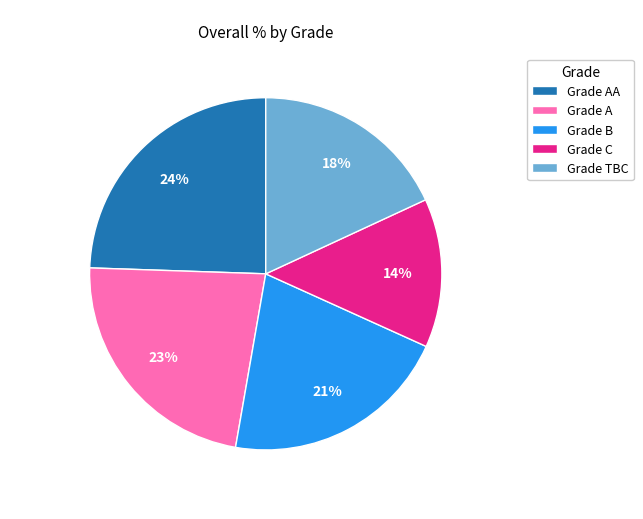

To the nearest percent, what is the average slice percentage?

20%